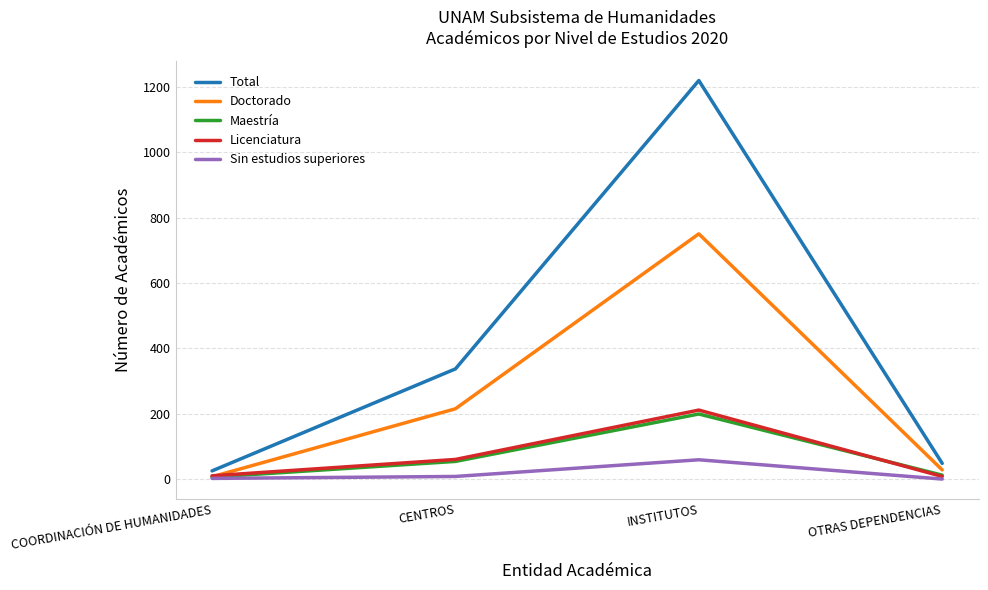

True or false: Doctorado has more than 2 points higher than both neighbors.

False